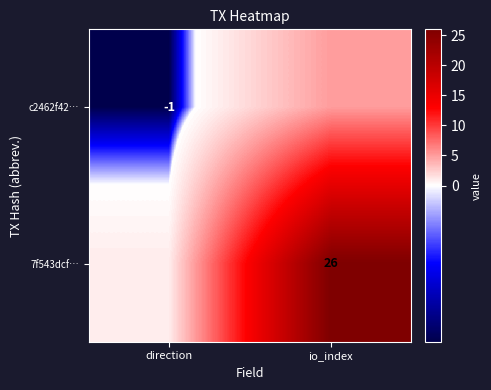

True or false: 7f543dcf… has a value of 26 at io_index.

True